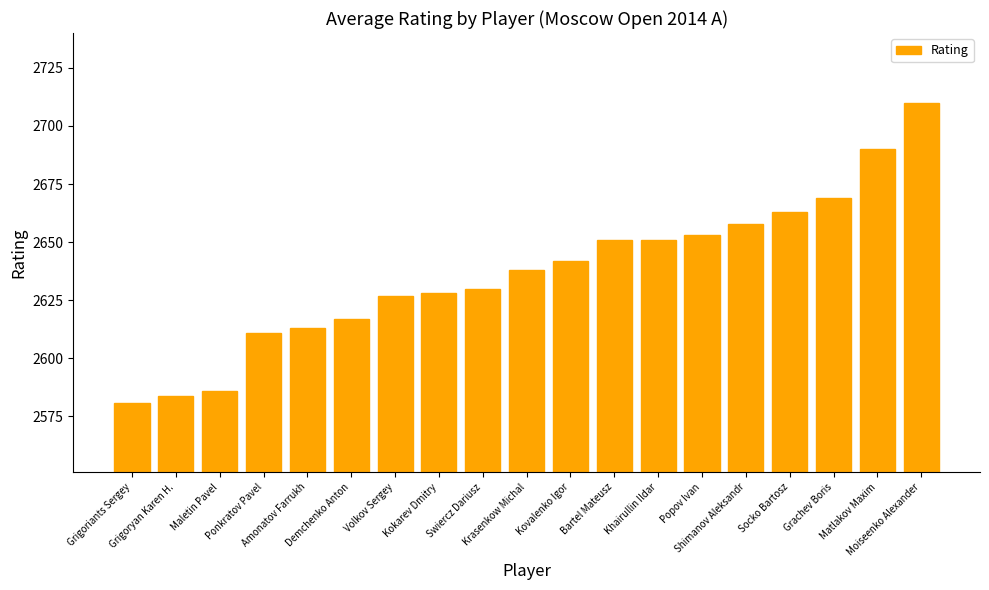

What is the ratio of the value at Grachev Boris to the value at Kovalenko Igor?

1.0